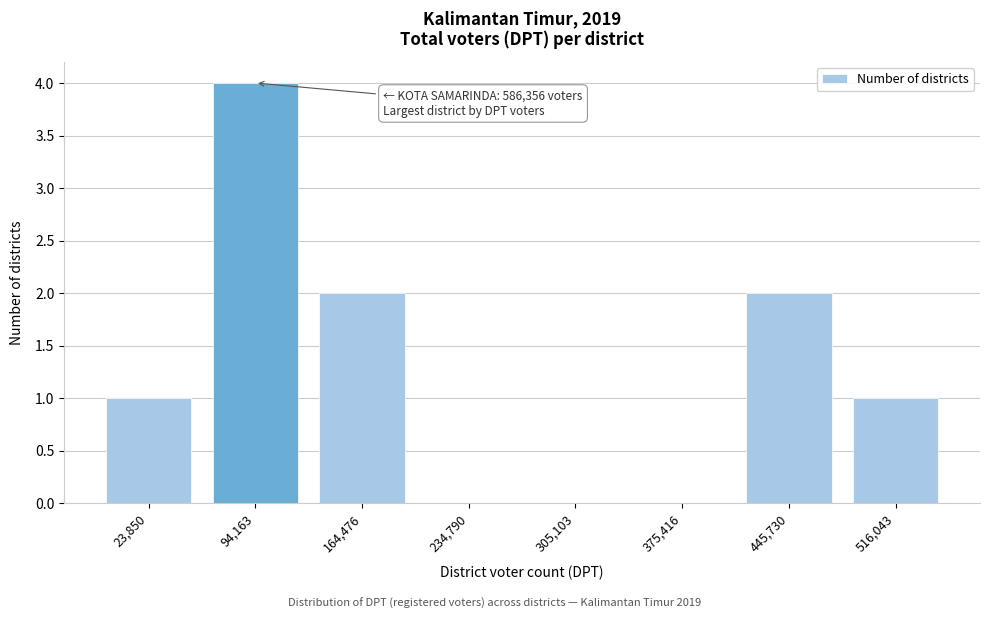

Reading left to right, transcribe all the data shown in this chart.

23,850=1	94,163=4	164,476=2	234,790=0	305,103=0	375,416=0	445,730=2	516,043=1